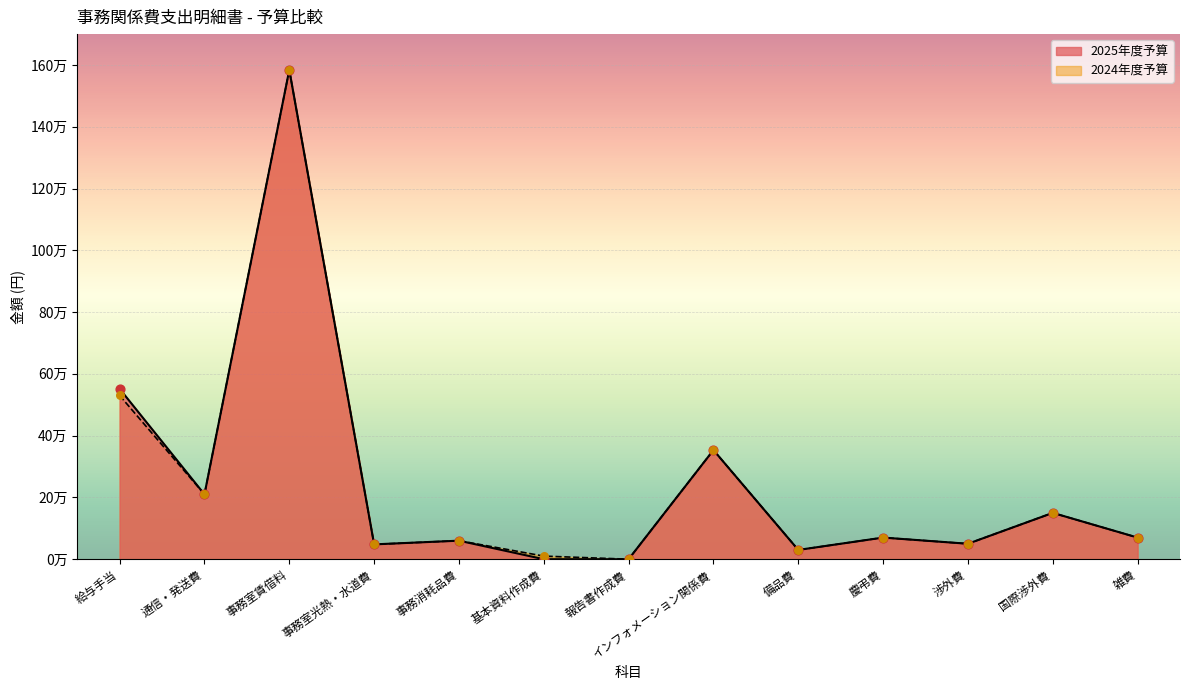

What is the total value across all series at 国際渉外費?

300000